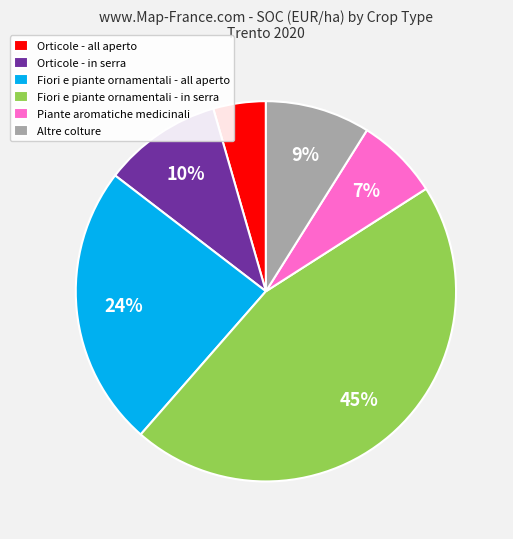

Which category has the smallest portion of the pie?

Orticole - all aperto